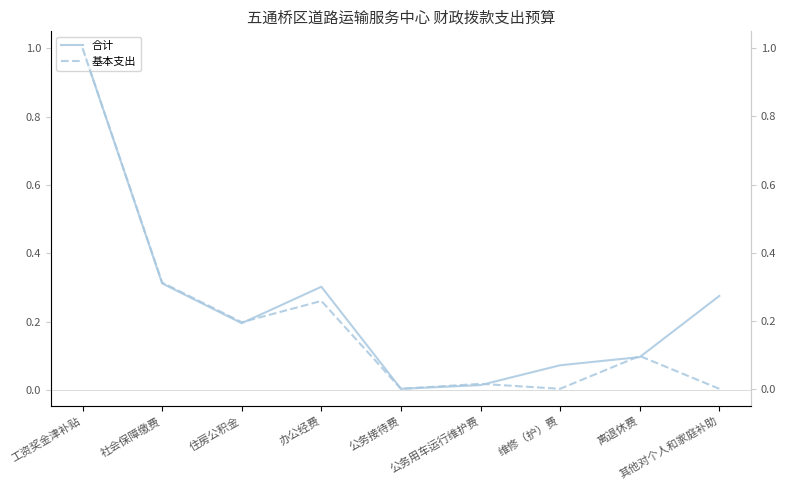

At which label is 合计 closest to 0?

公务接待费